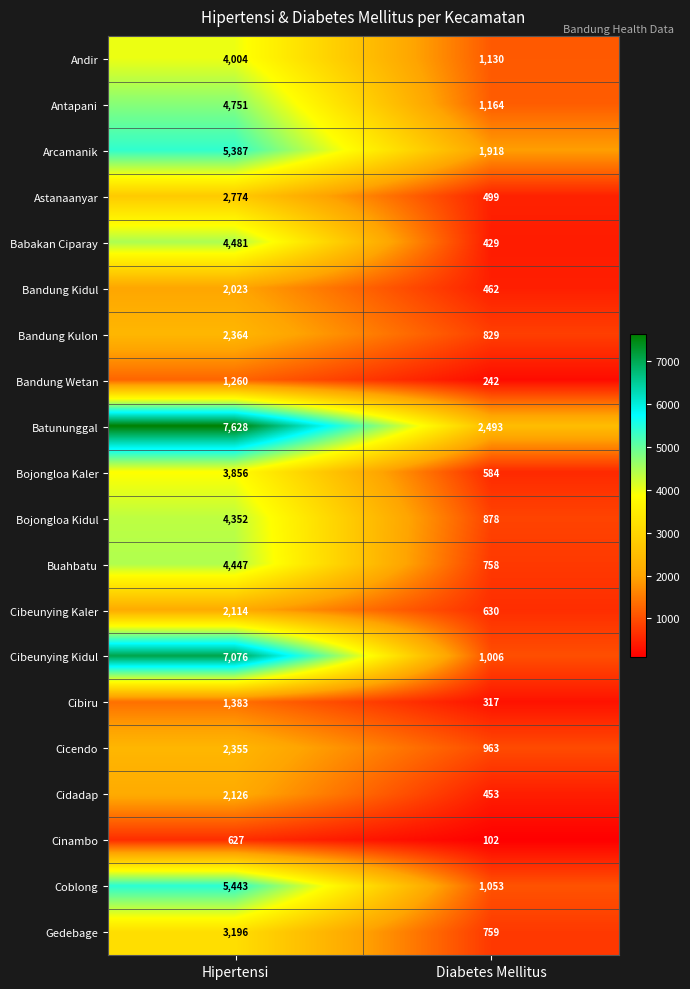

List the series in order of their peak value, highest first.

Batununggal, Cibeunying Kidul, Coblong, Arcamanik, Antapani, Babakan Ciparay, Buahbatu, Bojongloa Kidul, Andir, Bojongloa Kaler, Gedebage, Astanaanyar, Bandung Kulon, Cicendo, Cidadap, Cibeunying Kaler, Bandung Kidul, Cibiru, Bandung Wetan, Cinambo